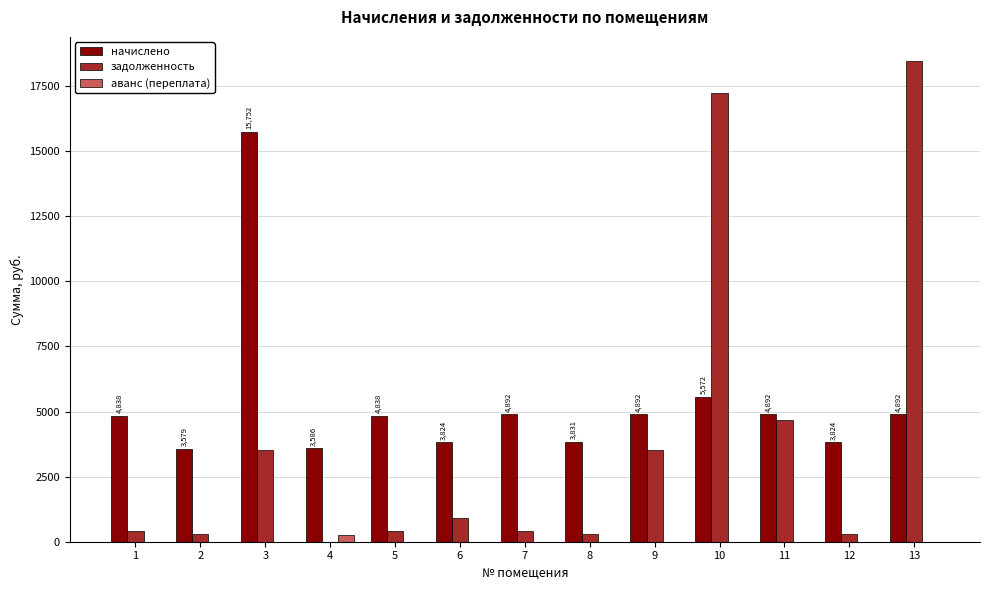

Does the chart contain stacked bars?

No